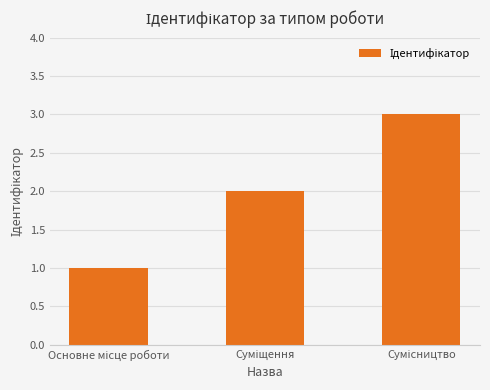

What is the sum of all values?

6